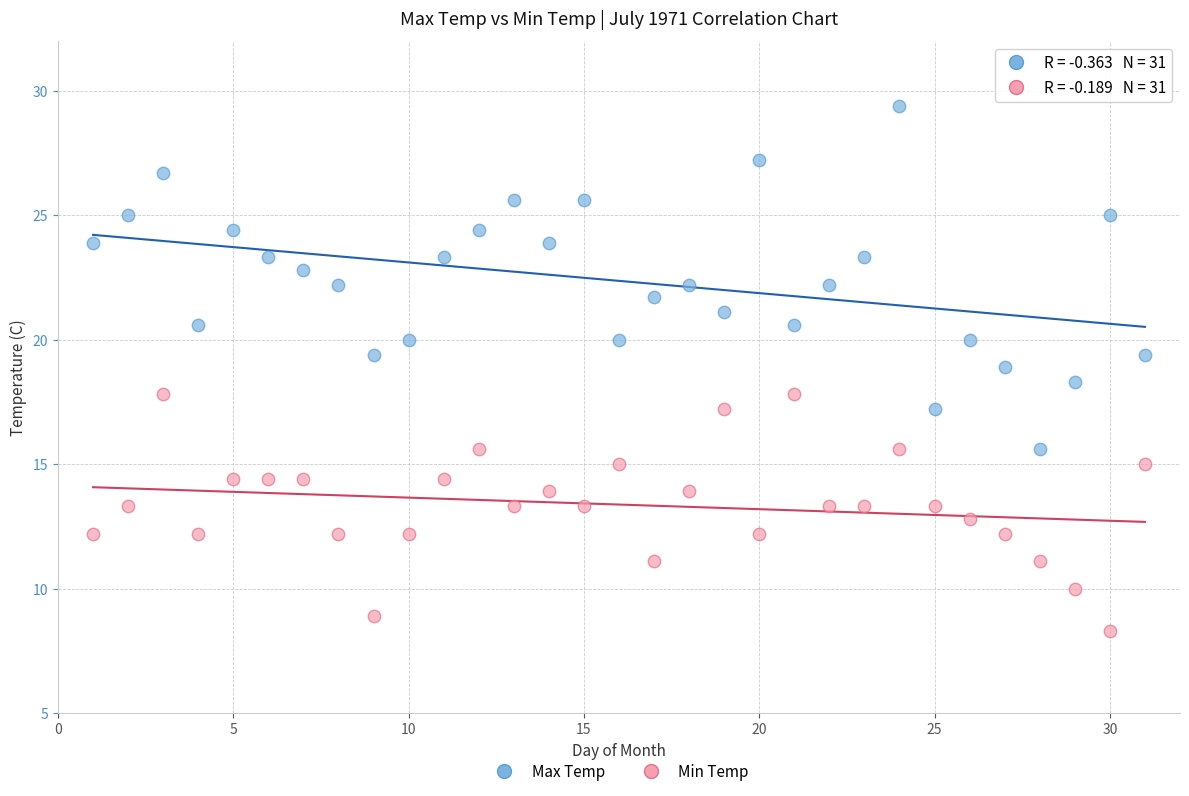

Which series reaches the maximum Y coordinate?

Max Temp